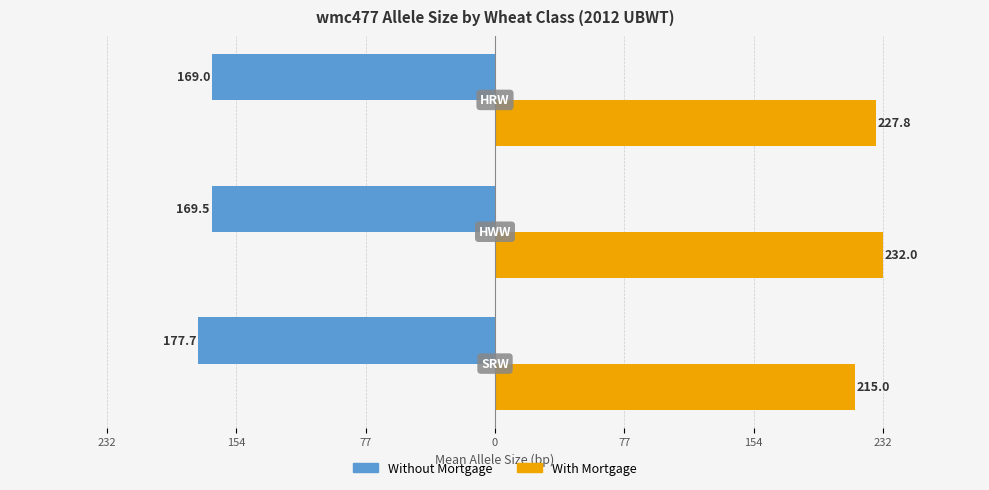

What are all the series names shown in the legend?

Without Mortgage, With Mortgage